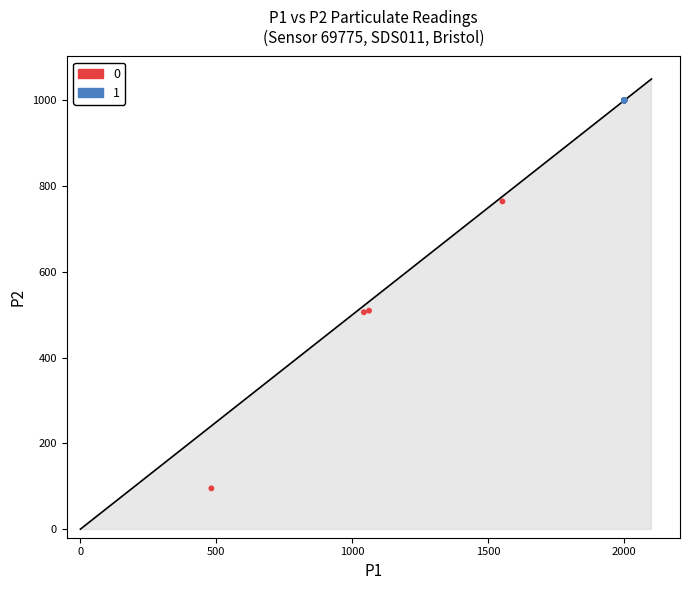

Which series reaches the maximum Y coordinate?

1